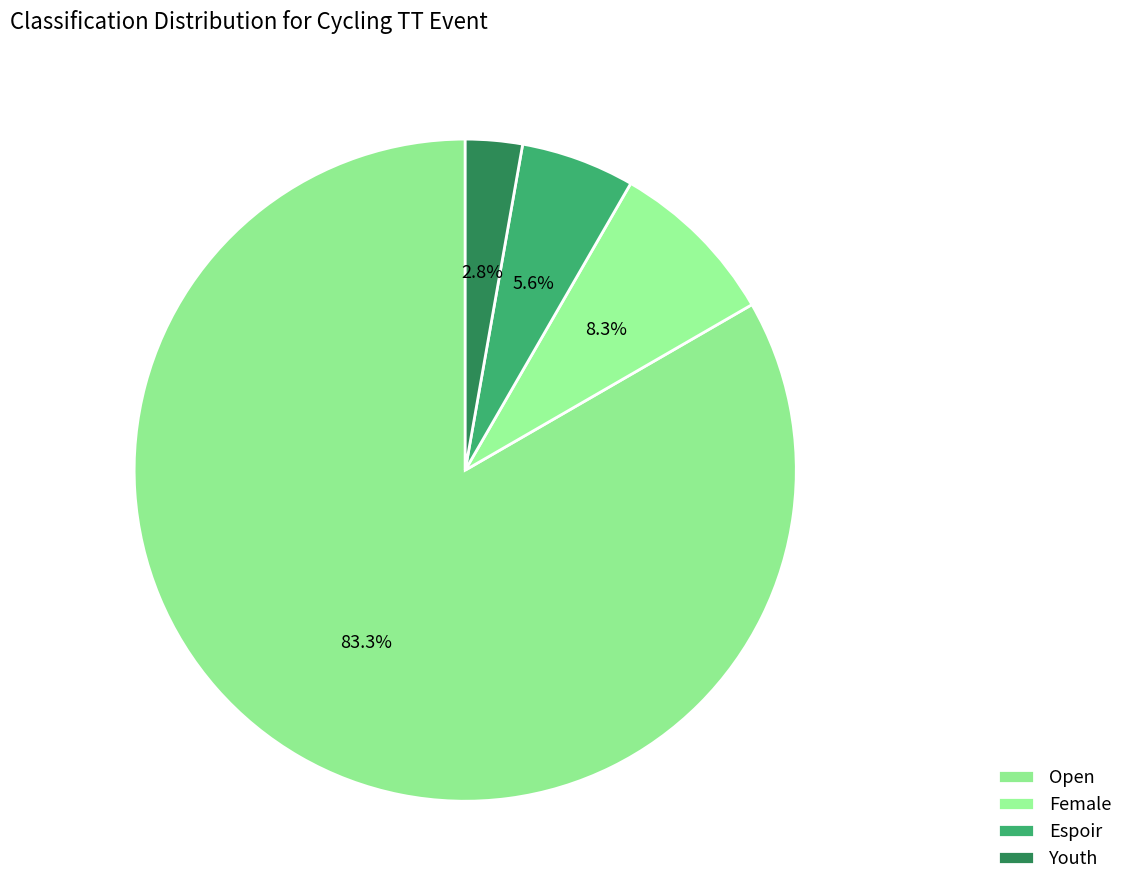

The Youth slice represents 1% of the pie. True or false?

False